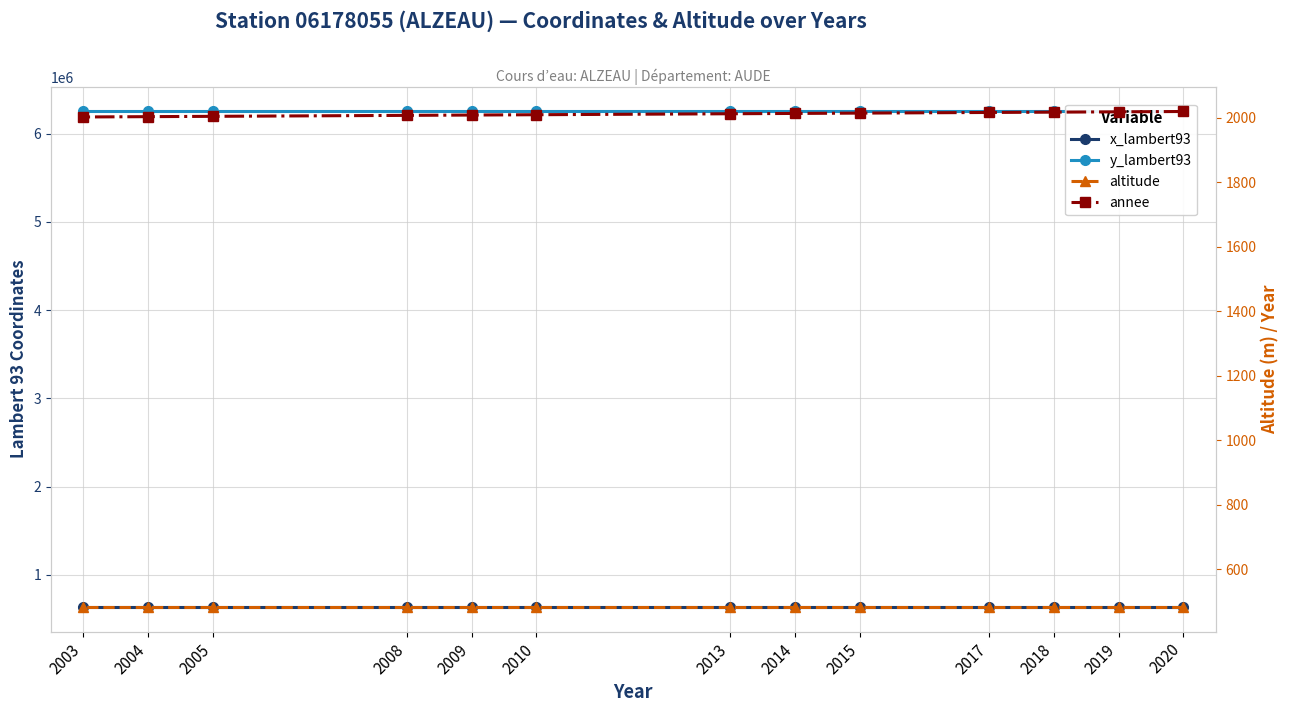

The value of altitude at 2015 is 637. True or false?

False